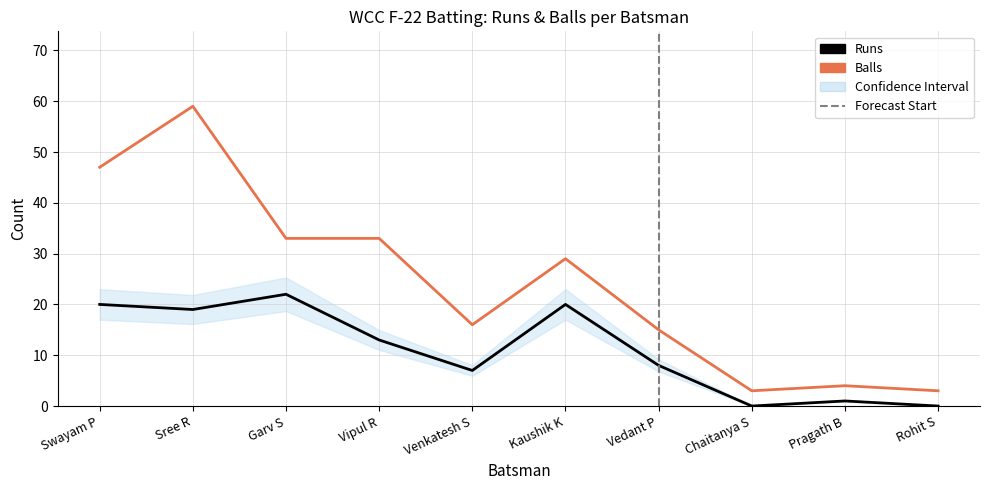

At which label does Balls first exceed 29?

Swayam P